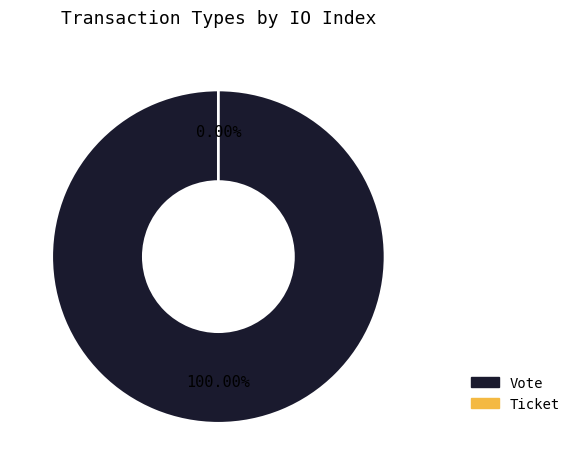

Which category has the smallest portion of the pie?

Ticket (io_index=0)